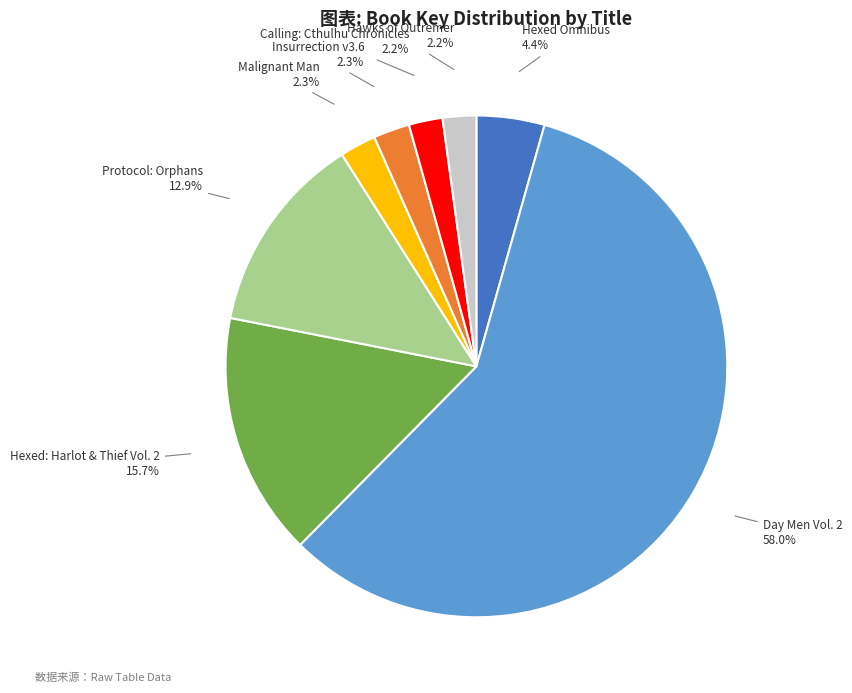

Is there any slice that represents more than half of the pie?

Yes